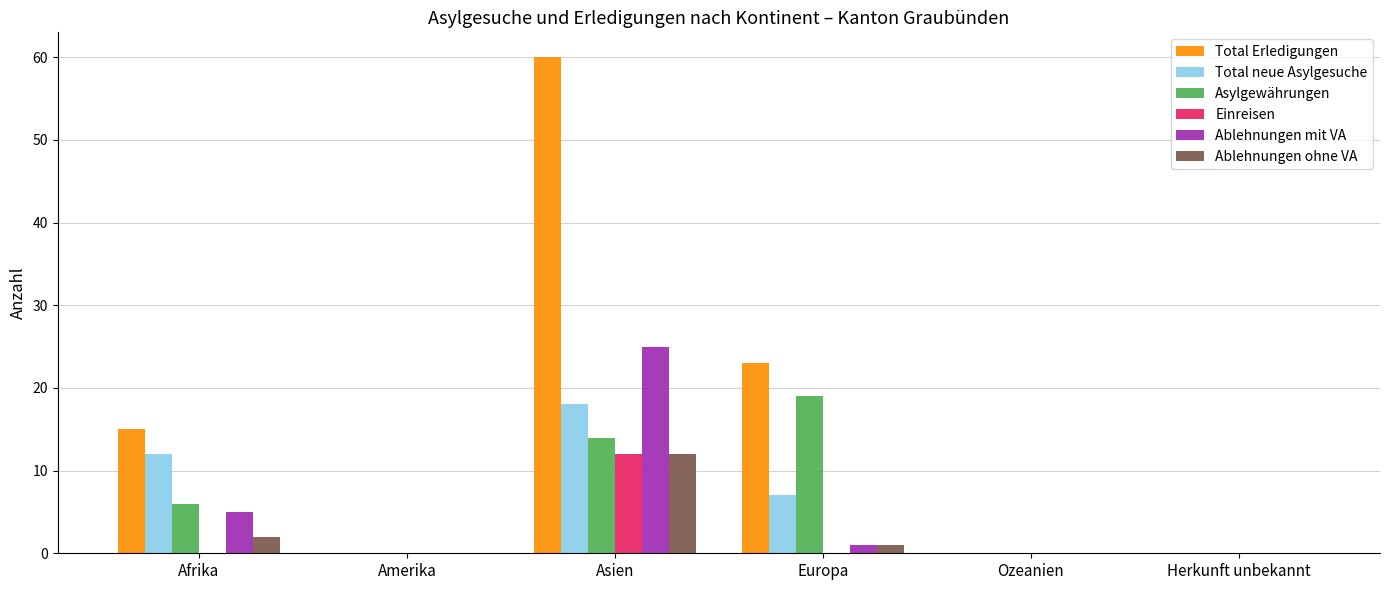

What is the maximum value shown in the chart?

60